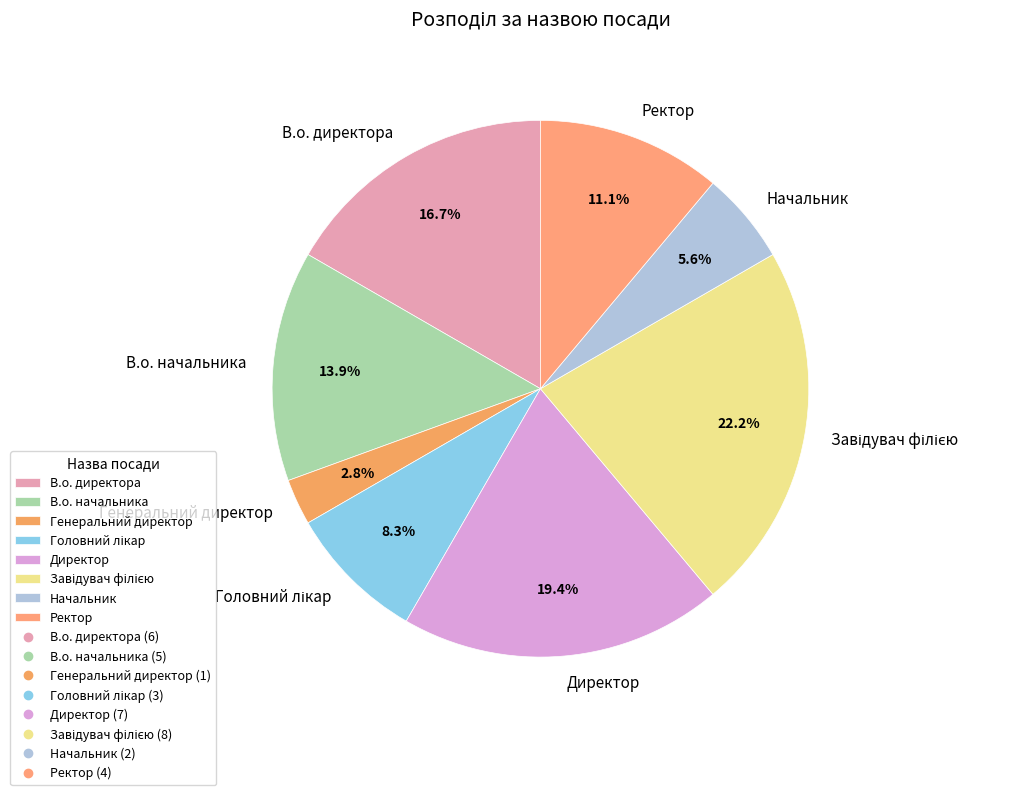

Count the number of slices in the pie.

8